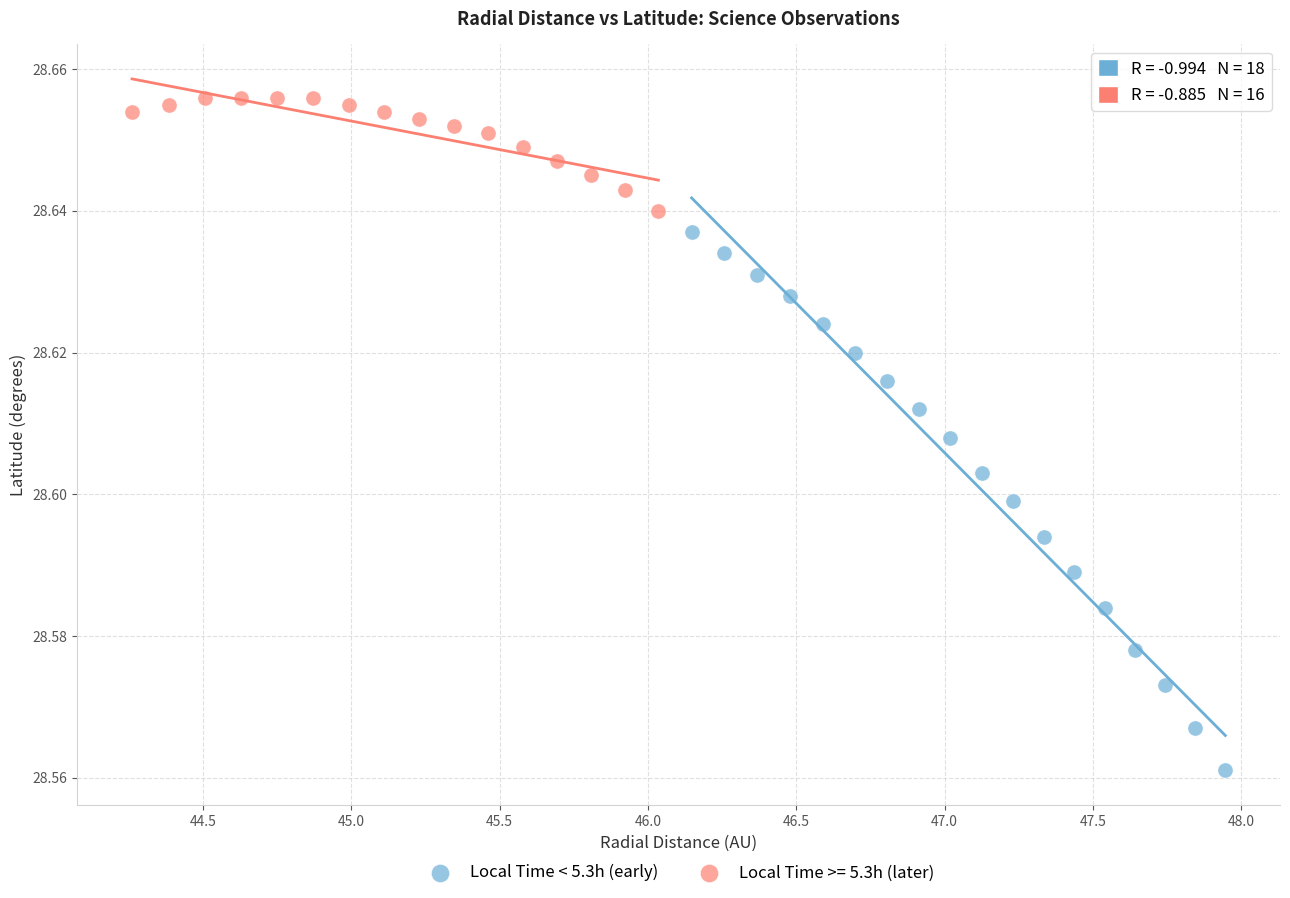

Which series contains the lowest Y value?

Local Time < 5.3h (early)